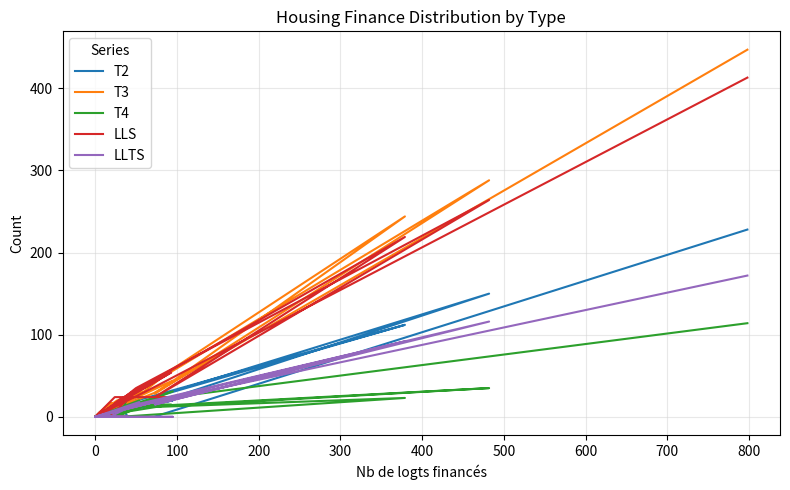

The value of LLTS at 0 is 87. True or false?

False